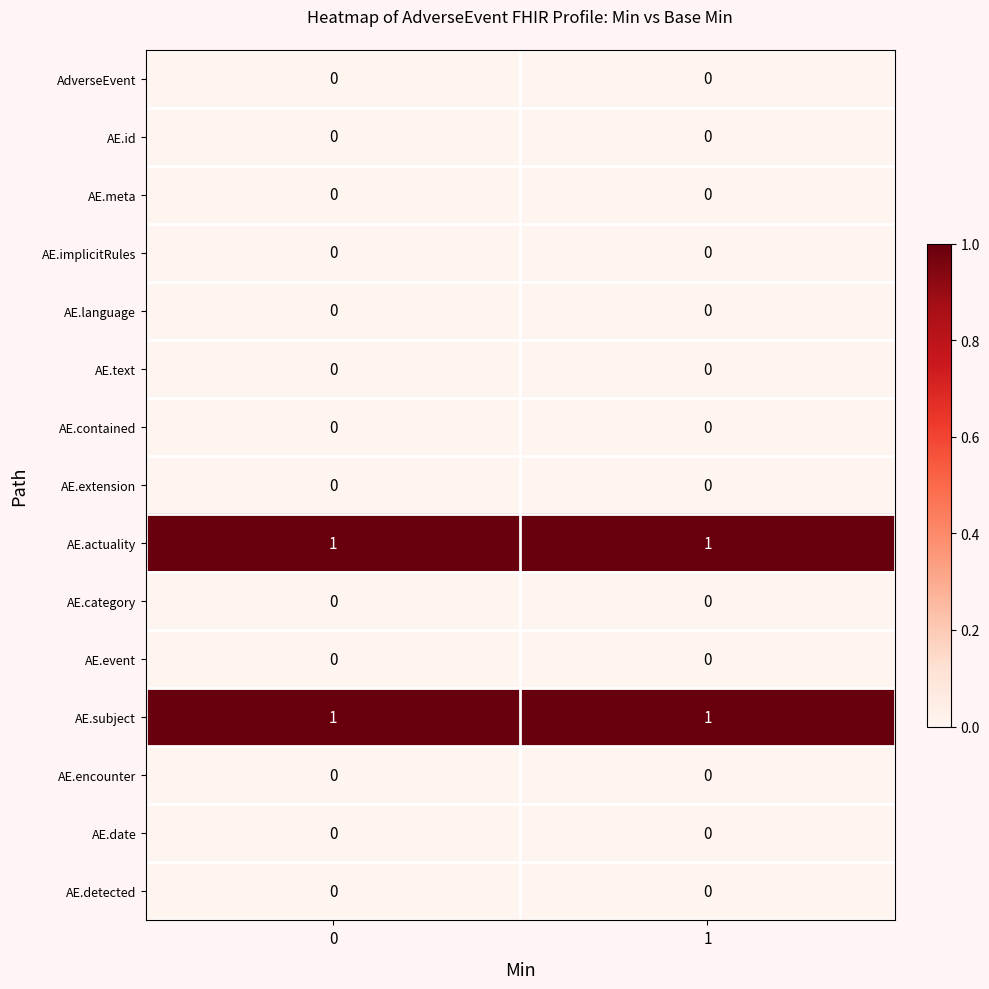

What is the difference between the highest and lowest values at 1?

1